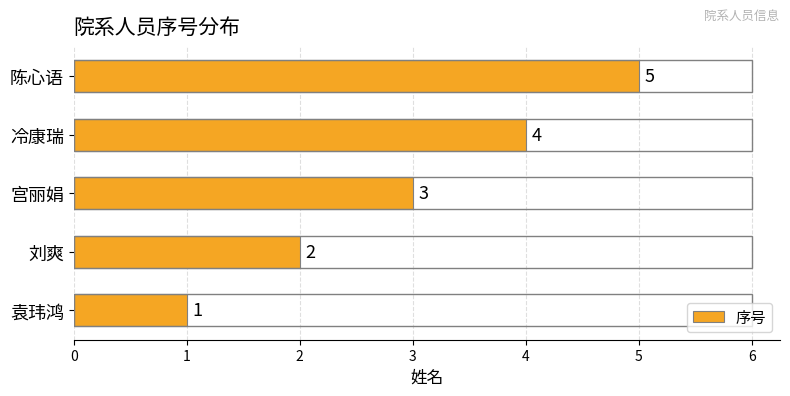

Which category has the highest value across all series?

陈心语